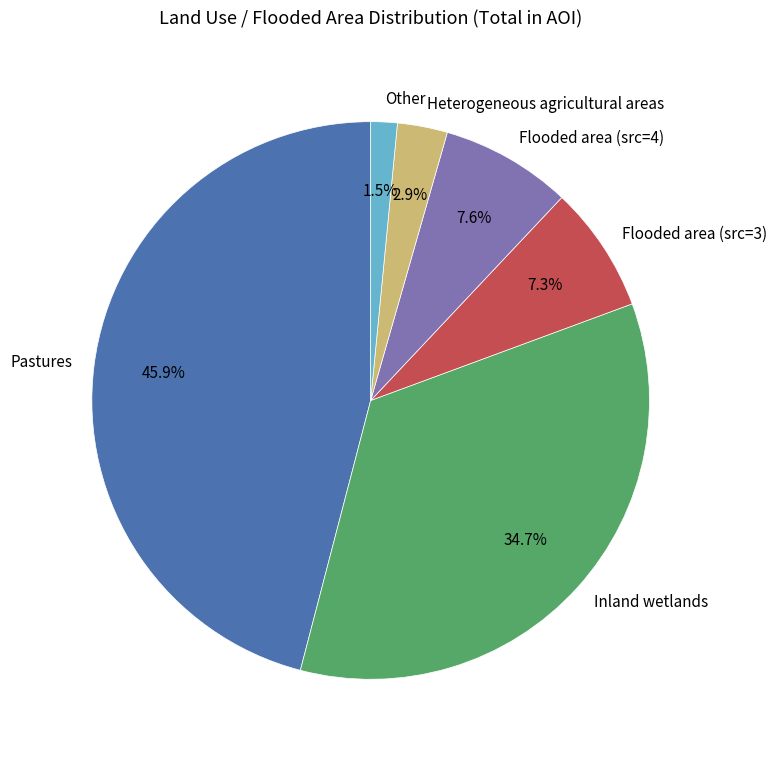

To the nearest percent, what portion does Inland wetlands represent?

35%